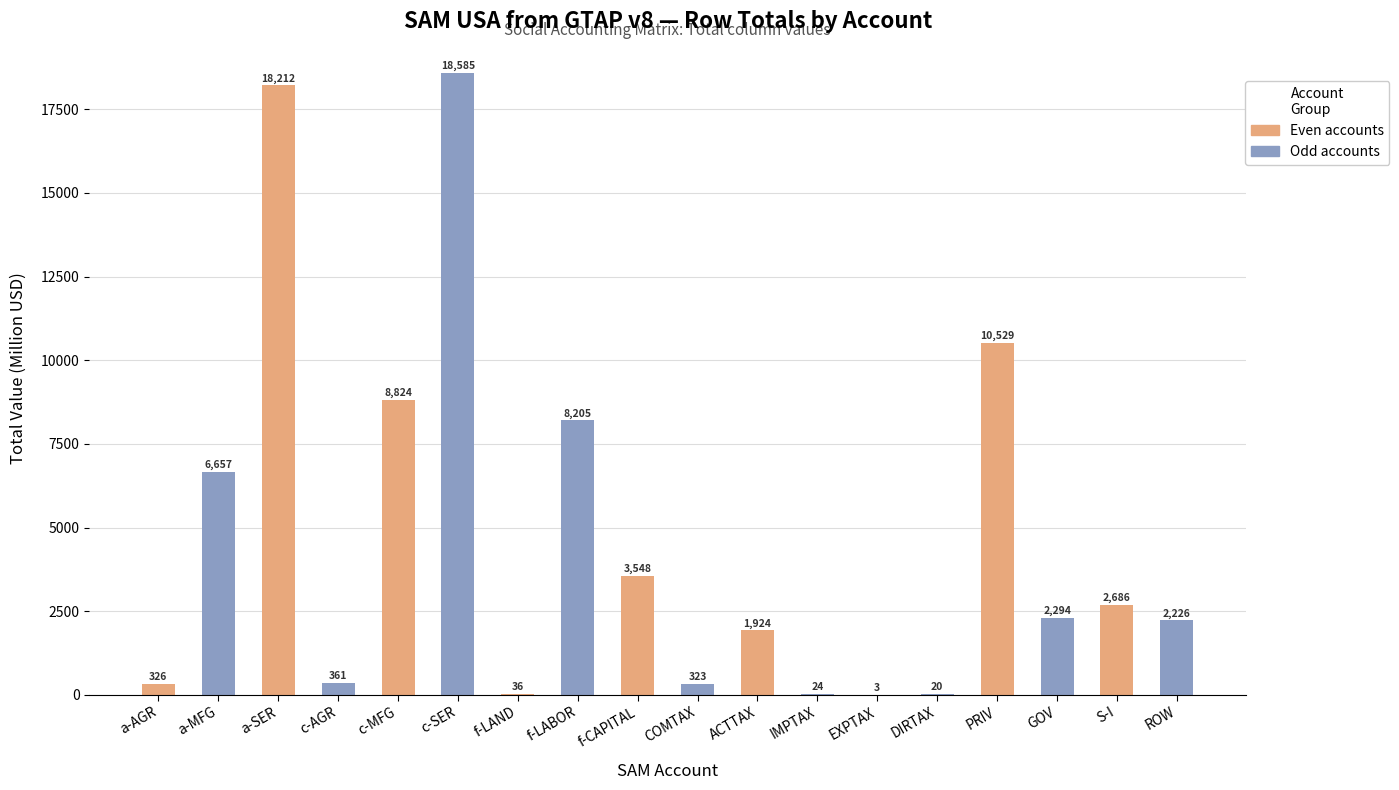

Which label corresponds to the largest value in the chart?

c-SER